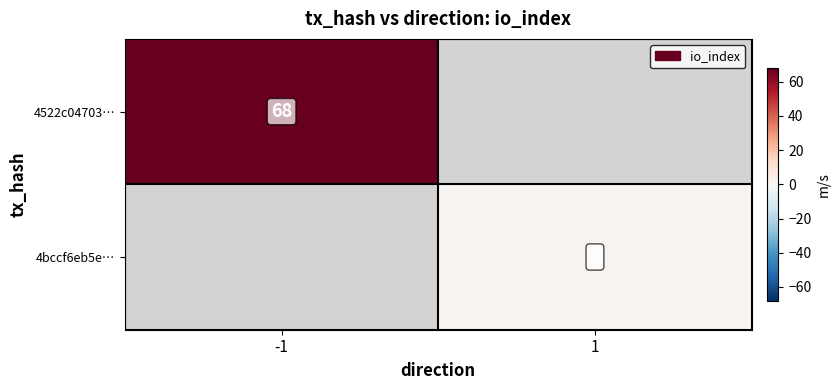

The 4bccf6eb5e… series shows 2 at 1. True or false?

True